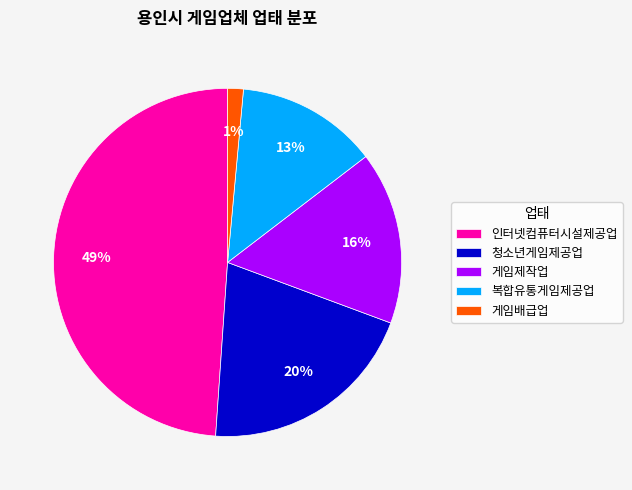

Which has a higher value, 게임제작업 or 복합유통게임제공업?

게임제작업